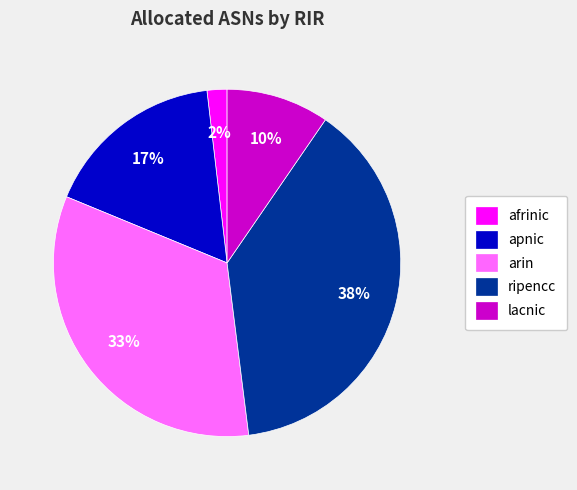

Does apnic account for over 50% of the chart?

No